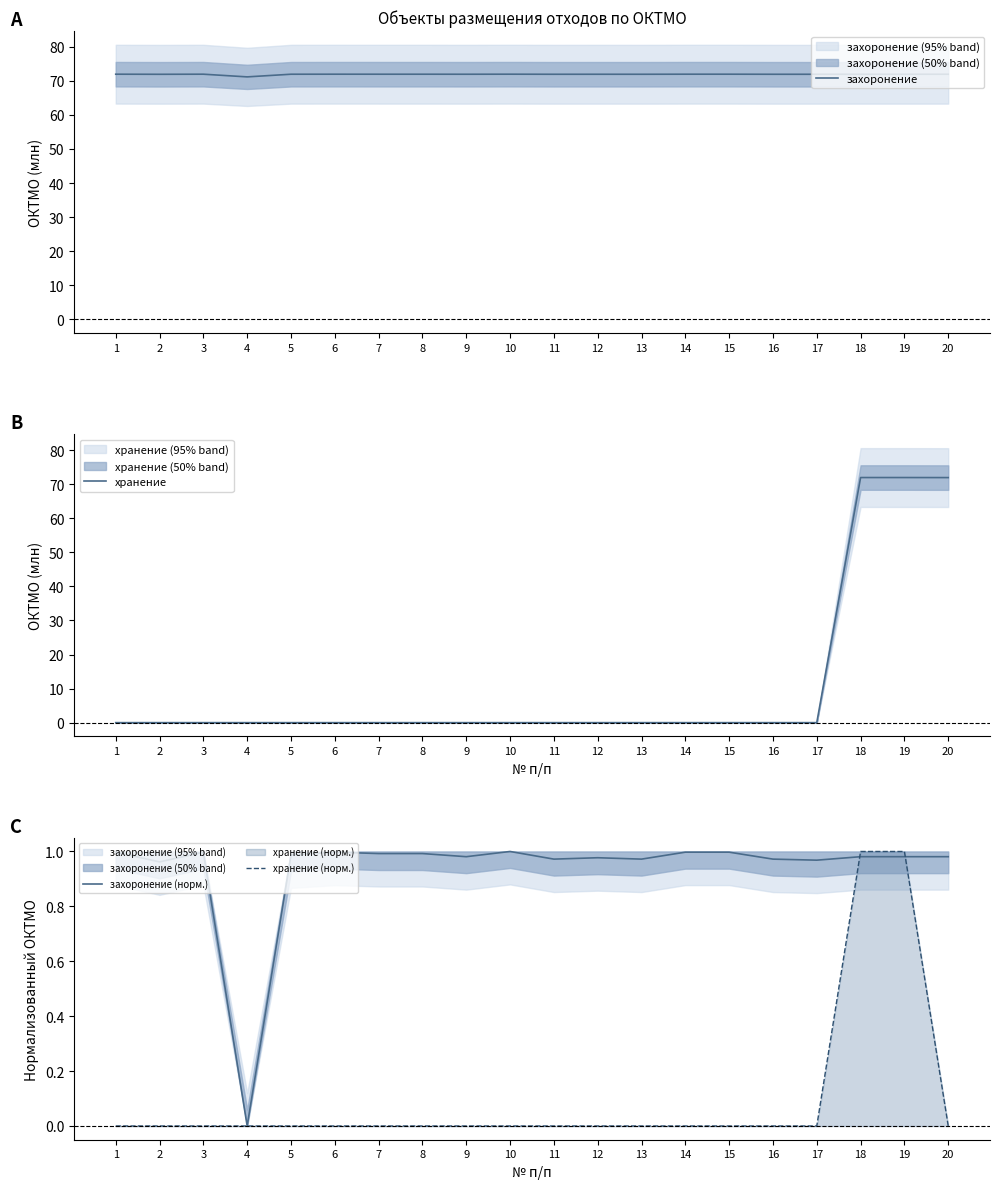

Reading left to right, list all the values displayed in this chart.

захоронение: 1=72.0	2=71.9	3=72.0	4=71.2	5=71.9	6=72.0	7=72.0	8=72.0	9=71.9	10=72.0	11=71.9	12=71.9	13=71.9	14=72.0	15=72.0	16=71.9	17=71.9	18=71.9	19=71.9	20=71.9
хранение: 1=0.0	2=0.0	3=0.0	4=0.0	5=0.0	6=0.0	7=0.0	8=0.0	9=0.0	10=0.0	11=0.0	12=0.0	13=0.0	14=0.0	15=0.0	16=0.0	17=0.0	18=72.0	19=72.0	20=71.9
захоронение (норм.): 1=1.0	2=1.0	3=1.0	4=0.0	5=1.0	6=1.0	7=1.0	8=1.0	9=1.0	10=1.0	11=1.0	12=1.0	13=1.0	14=1.0	15=1.0	16=1.0	17=1.0	18=1.0	19=1.0	20=1.0
хранение (норм.): 1=0.0	2=0.0	3=0.0	4=0.0	5=0.0	6=0.0	7=0.0	8=0.0	9=0.0	10=0.0	11=0.0	12=0.0	13=0.0	14=0.0	15=0.0	16=0.0	17=0.0	18=1.0	19=1.0	20=0.0